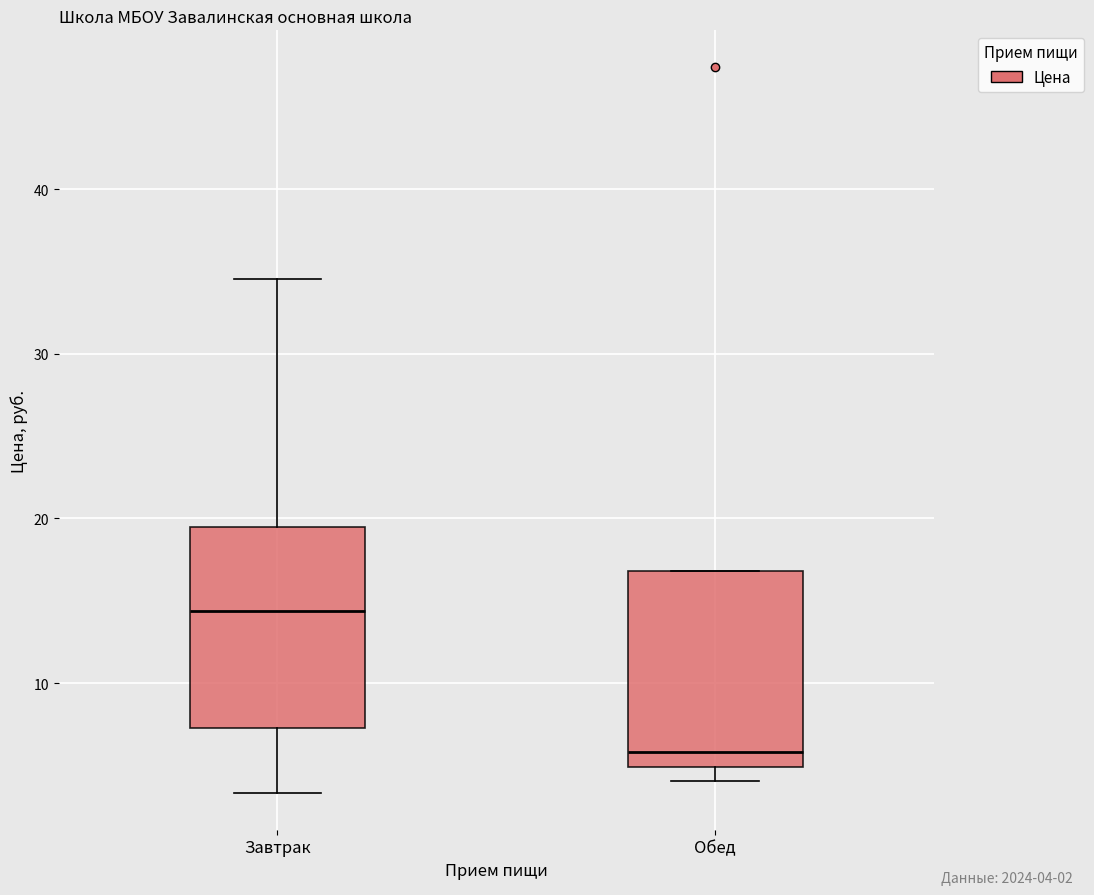

Which box has the highest median line?

Завтрак